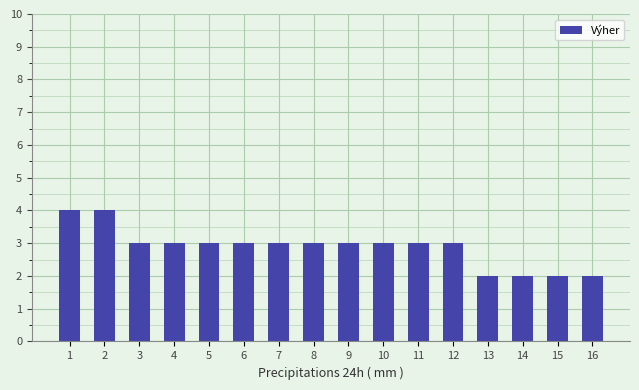

How many distinct data groups are displayed?

1